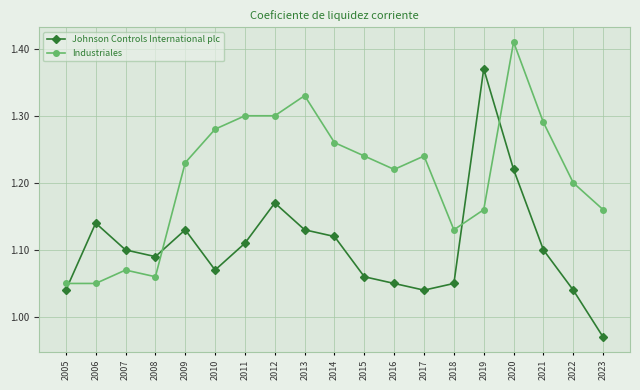

What is the difference between the second highest and second lowest values in the Johnson Controls International plc series?

0.2